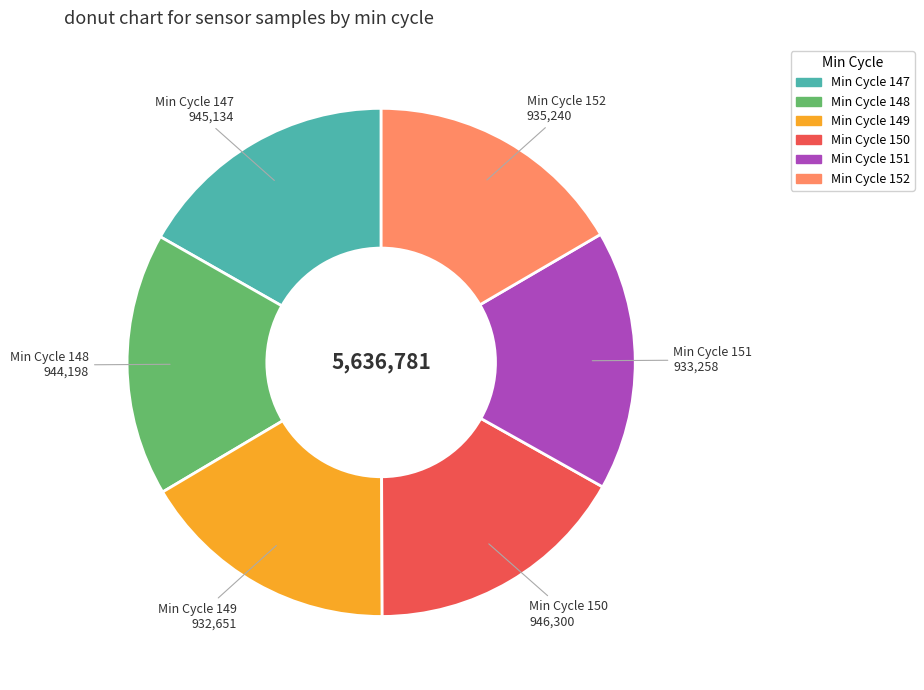

True or false: Min Cycle 151 accounts for 28% of the total.

False